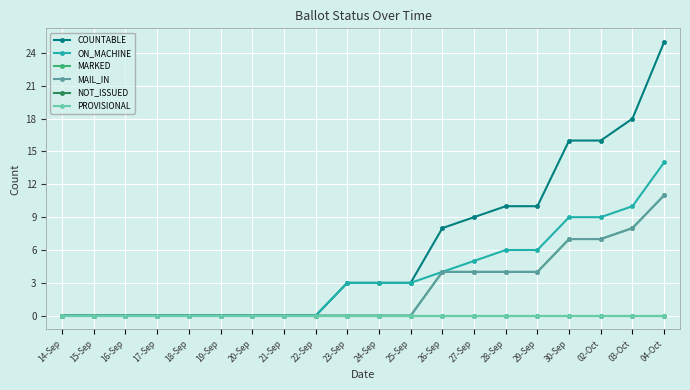

How many series are shown in this chart?

6